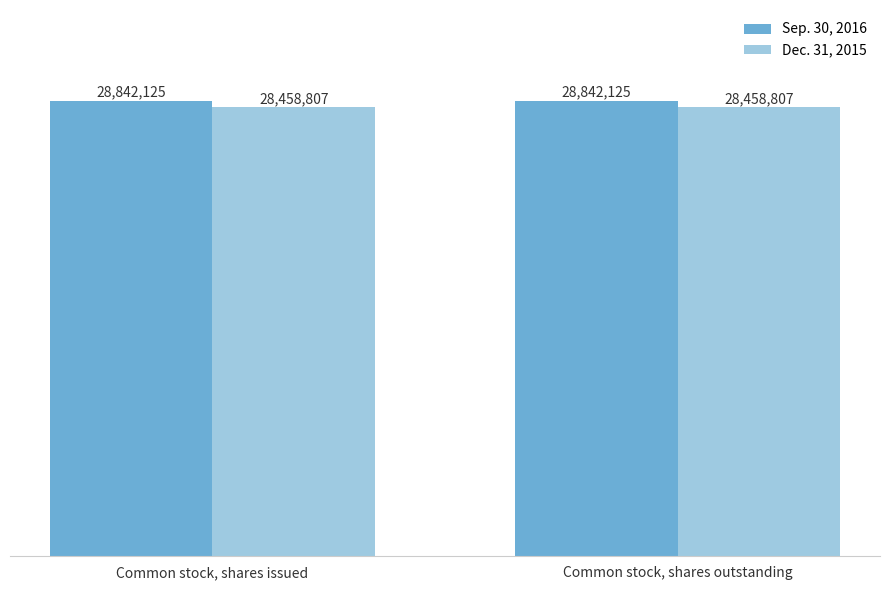

Is it true that Sep. 30, 2016 equals 14922573 at Common stock, shares outstanding?

False